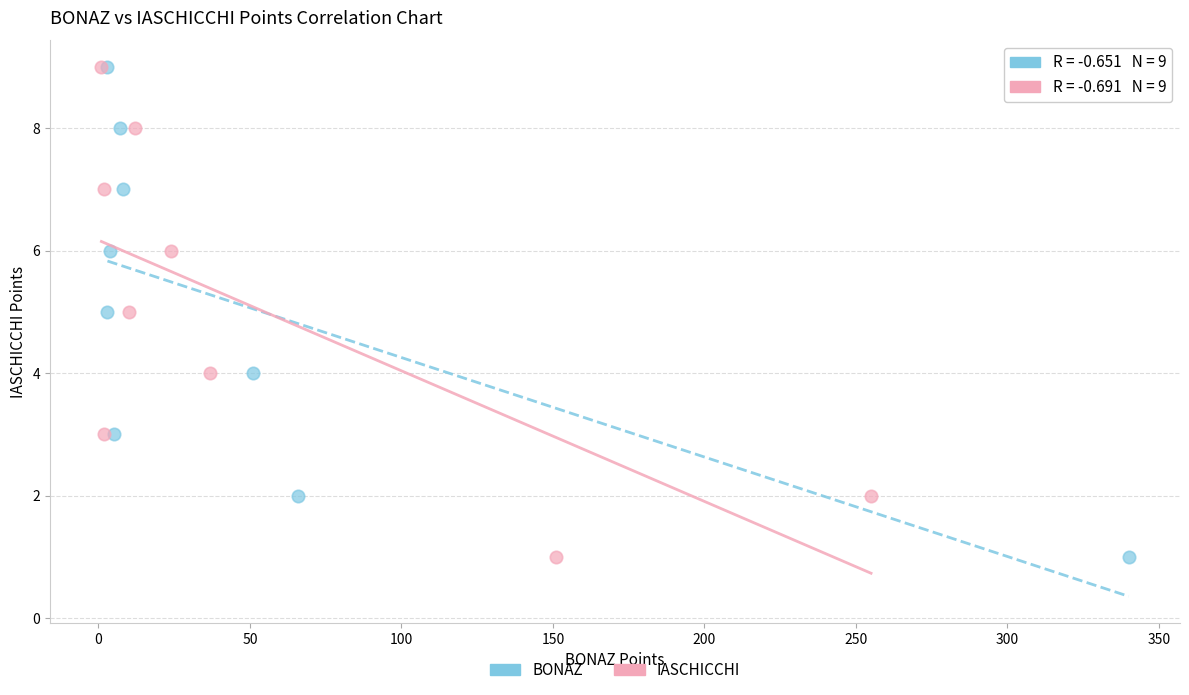

What are all the series names shown in the legend?

BONAZ, IASCHICCHI